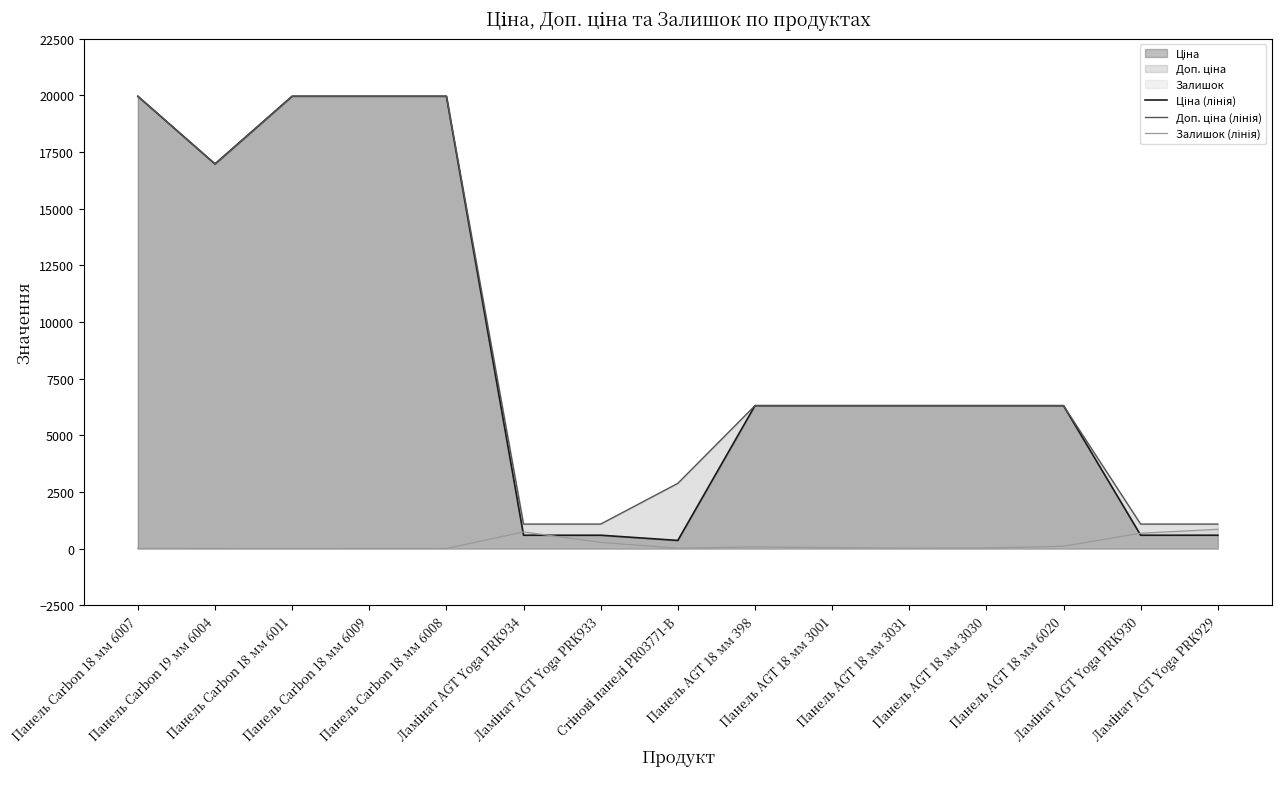

Rank the series by their maximum value, from lowest to highest.

Залишок (лінія), Ціна (лінія), Доп. ціна (лінія)